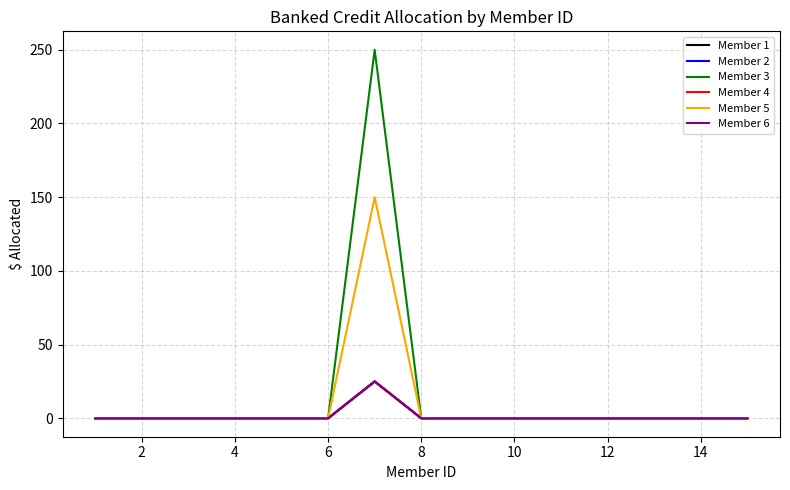

Does the chart have visible grid lines?

Yes